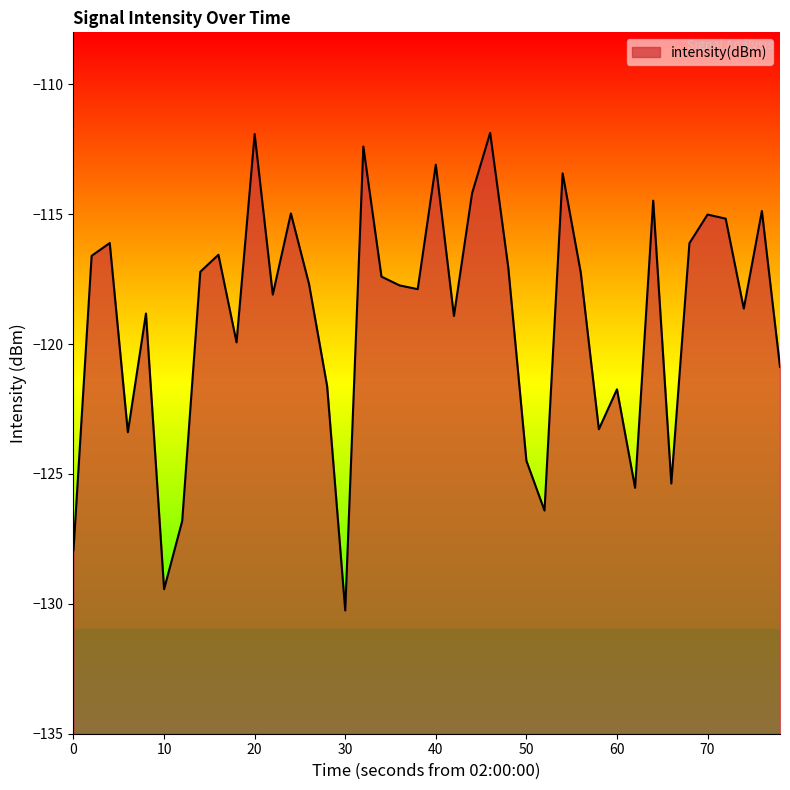

What is the difference between the maximum and minimum values?

18.4